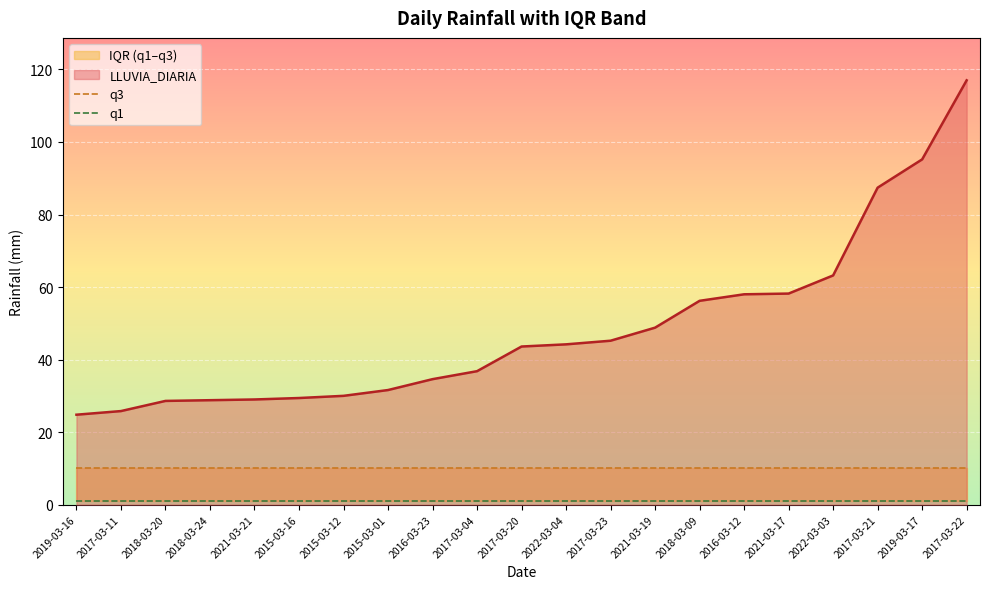

What is the minimum value for LLUVIA_DIARIA?

24.8